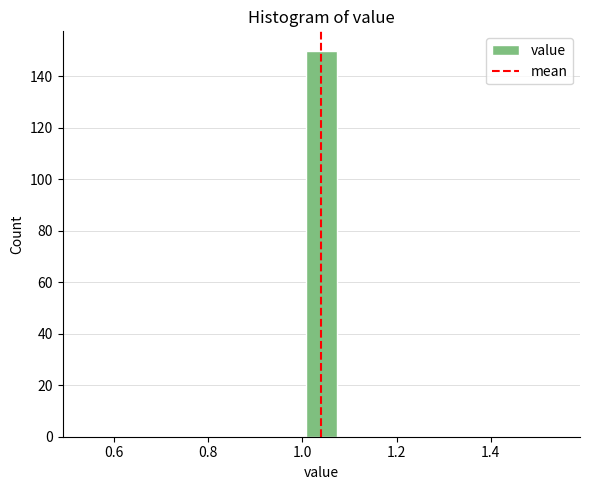

Around what value on the x-axis is the tallest bar? Give the approximate position of its centre, as read against the axis.

1.04